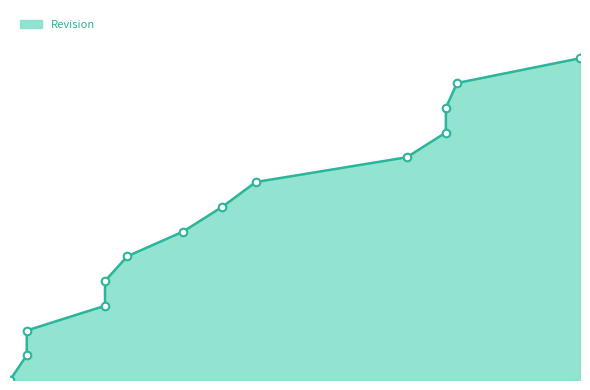

Which has a higher value, 2019-03-14 or 2019-03-14?

2019-03-14